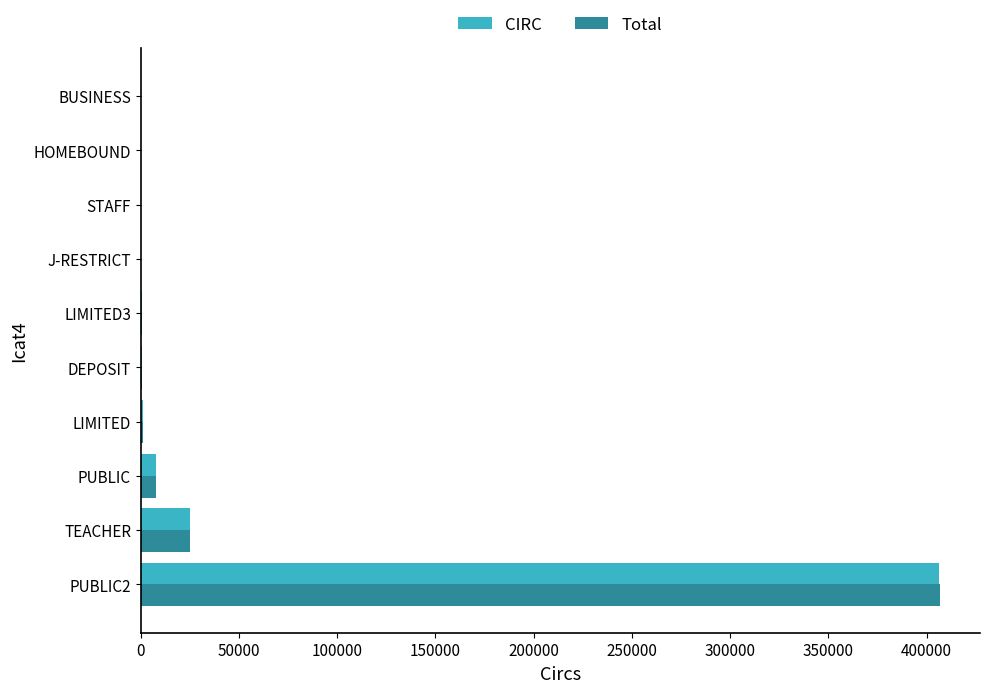

What is the sum of all Total values?

442247